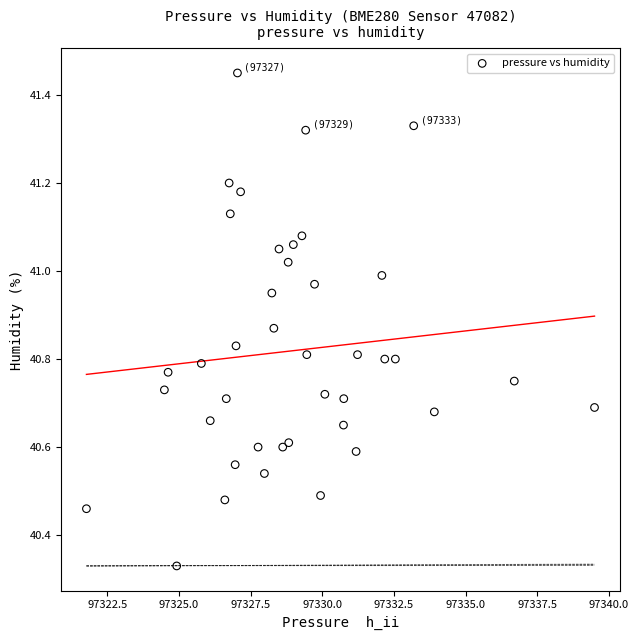

What is the range of Y values (max minus min)?

1.1